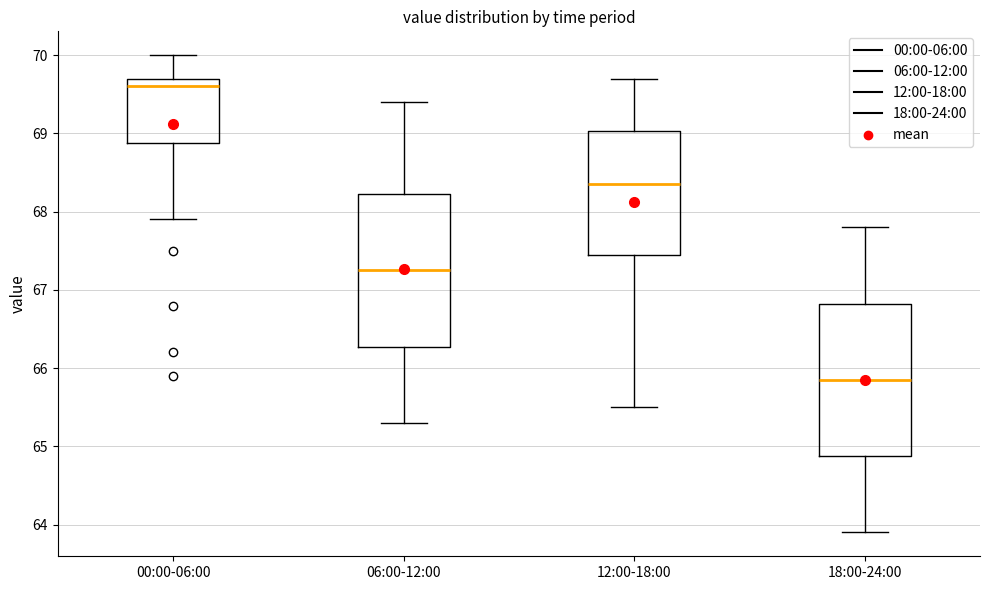

Where is the upper edge of the box for 12:00-18:00 on the y-axis? The values are not printed on the chart, so give them approximately, as read against the axis.

69.0